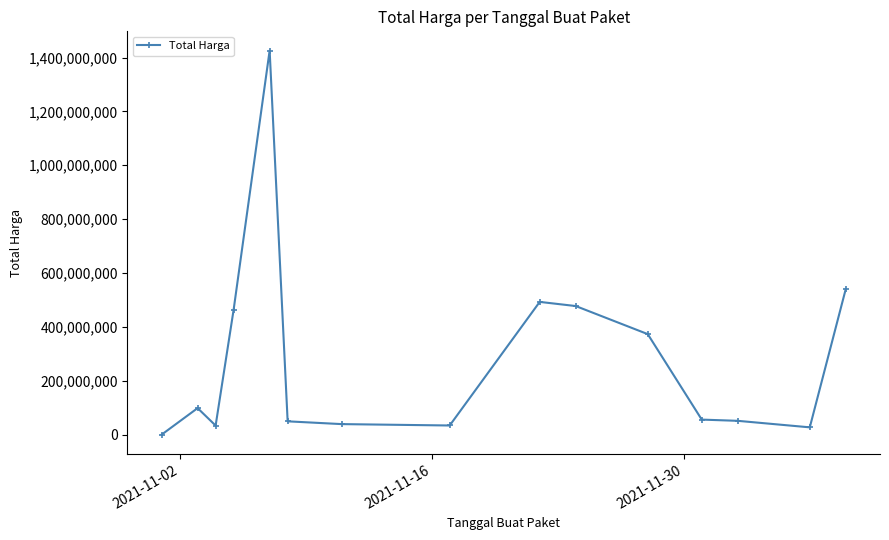

What is the greatest value displayed?

1425867900